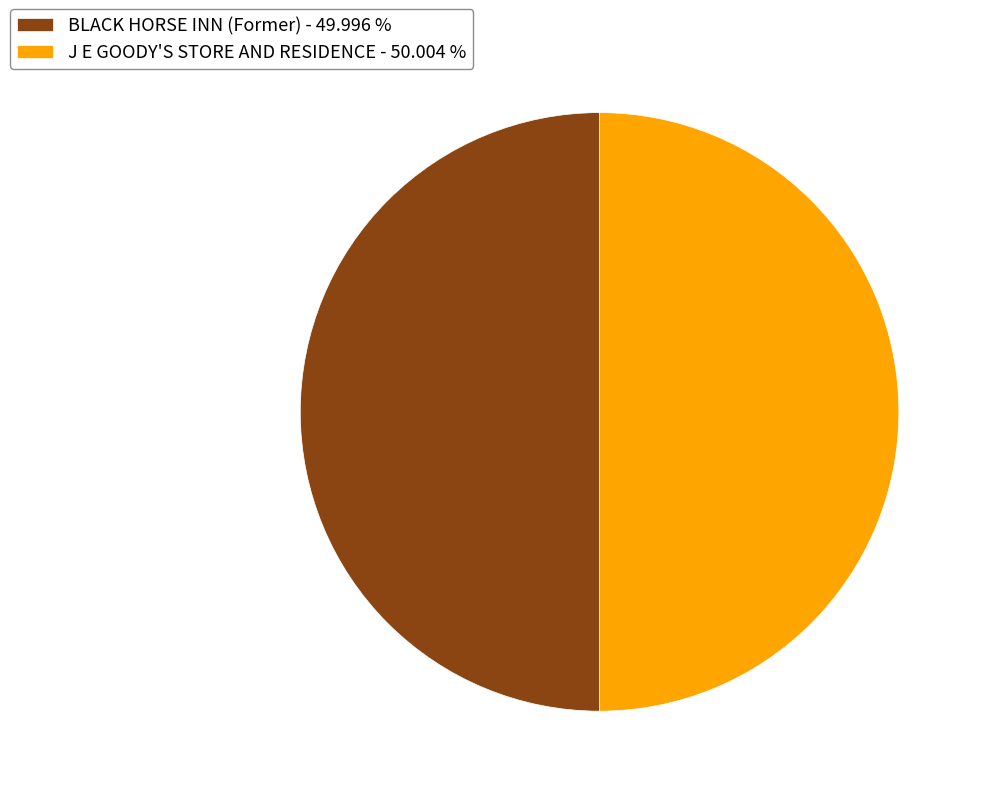

Do BLACK HORSE INN (Former) - 49.996 % and J E GOODY'S STORE AND RESIDENCE - 50.004 % together represent more than half of the pie?

Yes